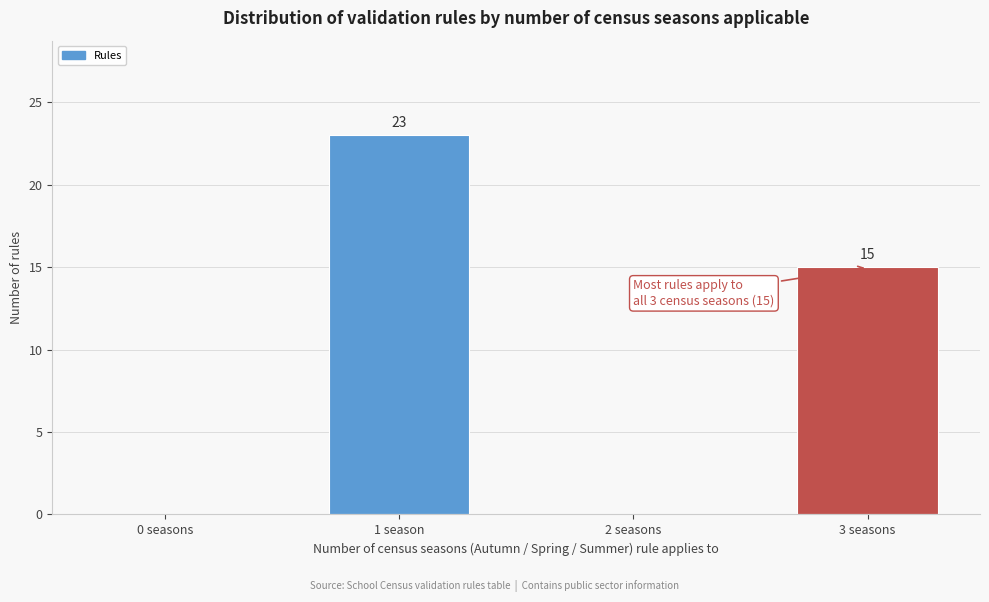

Reading left to right, transcribe all the data shown in this chart.

0 seasons=0	1 season=23	2 seasons=0	3 seasons=15